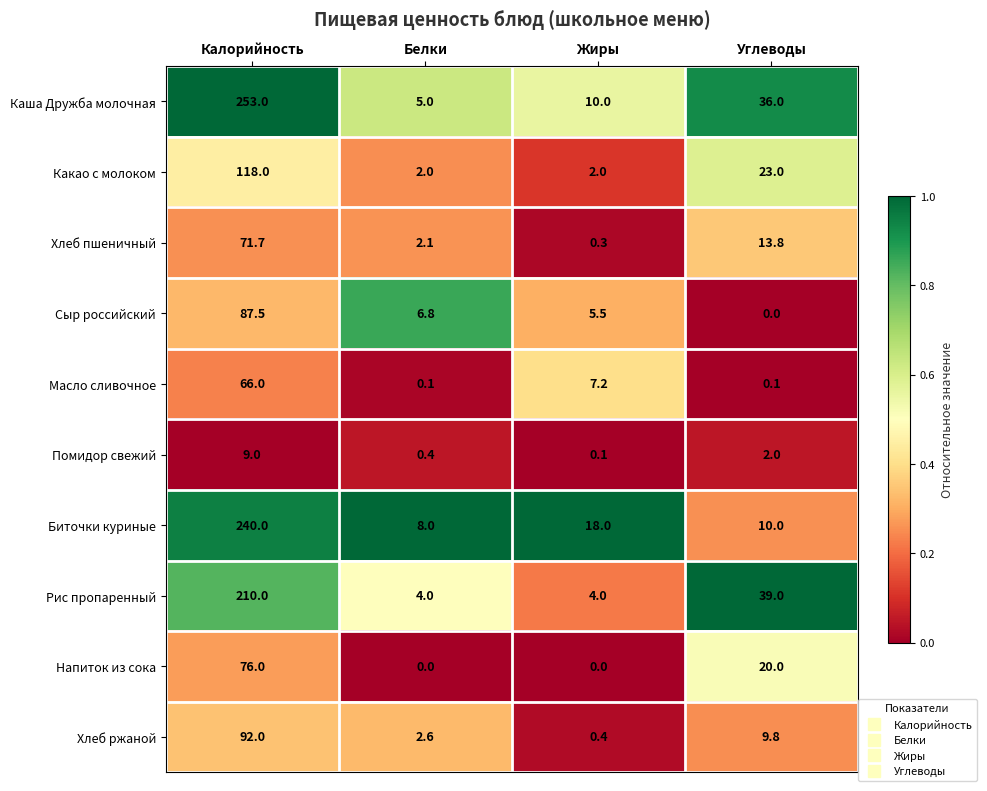

What is the spread (max minus min) of values at Жиры?

18.0